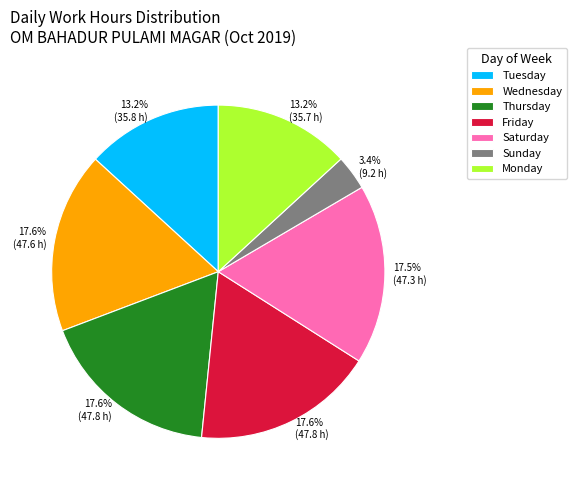

What percentage is NOT represented by Thursday?

82.4%